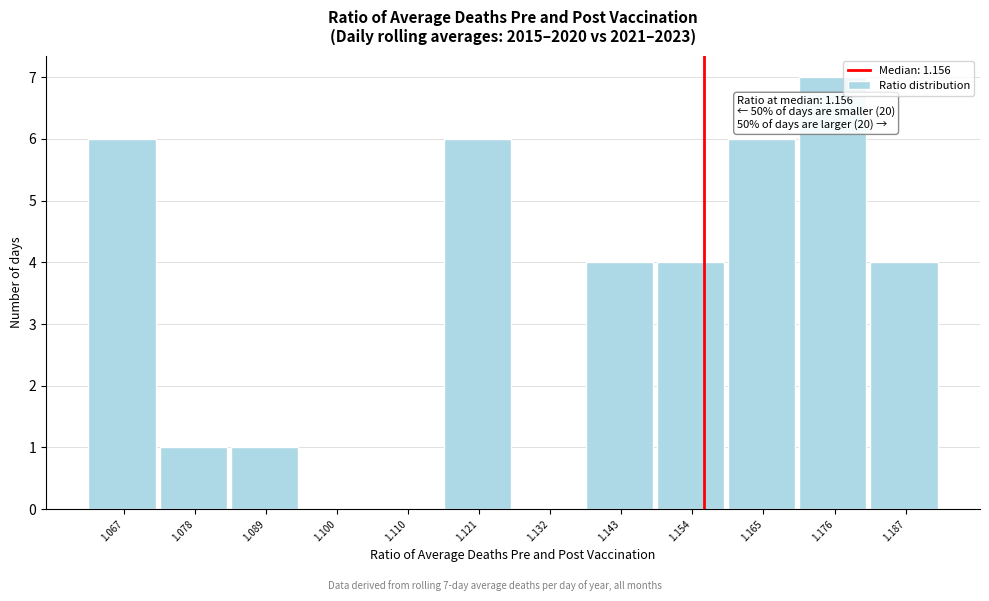

Over which range of the x-axis is the bar tallest?

1.170 to 1.182